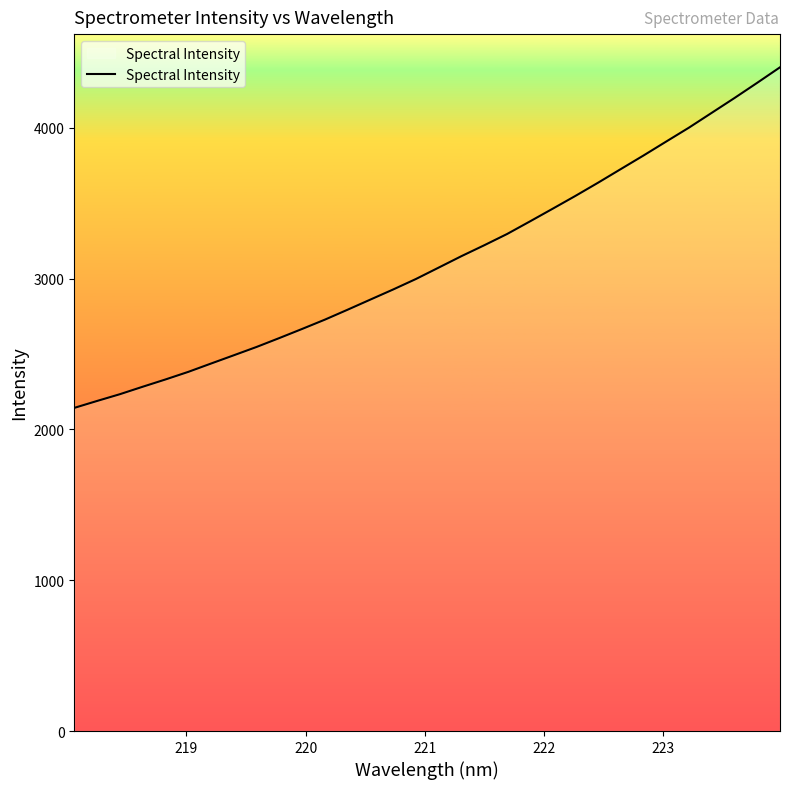

What is the maximum value shown in the chart?

4401.3